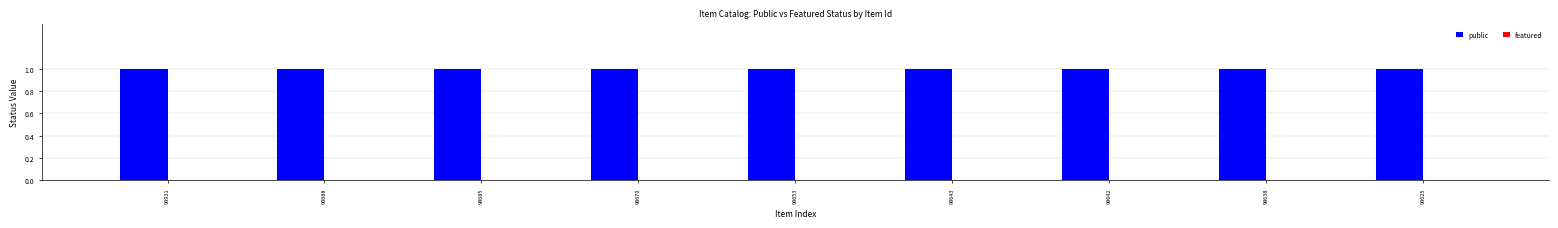

Rank the categories by public value from lowest to highest.

98931, 98688, 98685, 98670, 98653, 98643, 98642, 98638, 98625